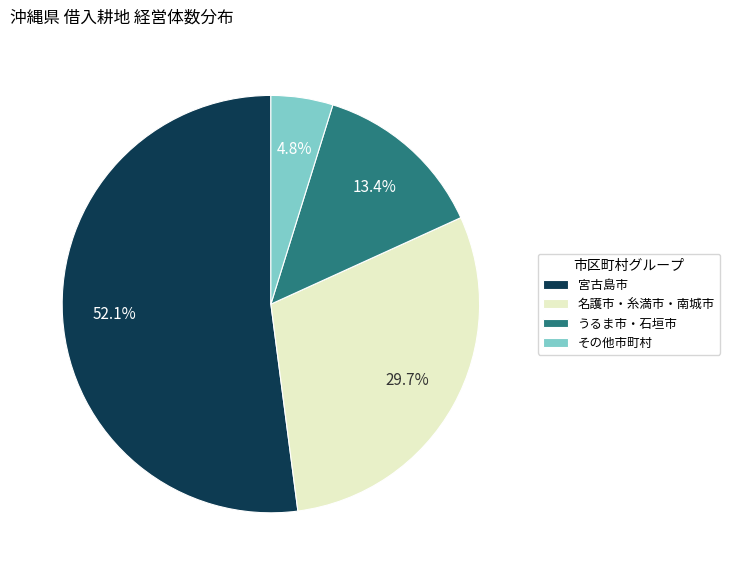

What is the smallest slice in the pie chart?

その他市町村